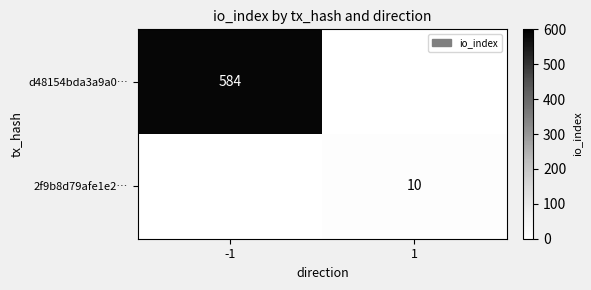

What is the spread (max minus min) of values at -1?

584